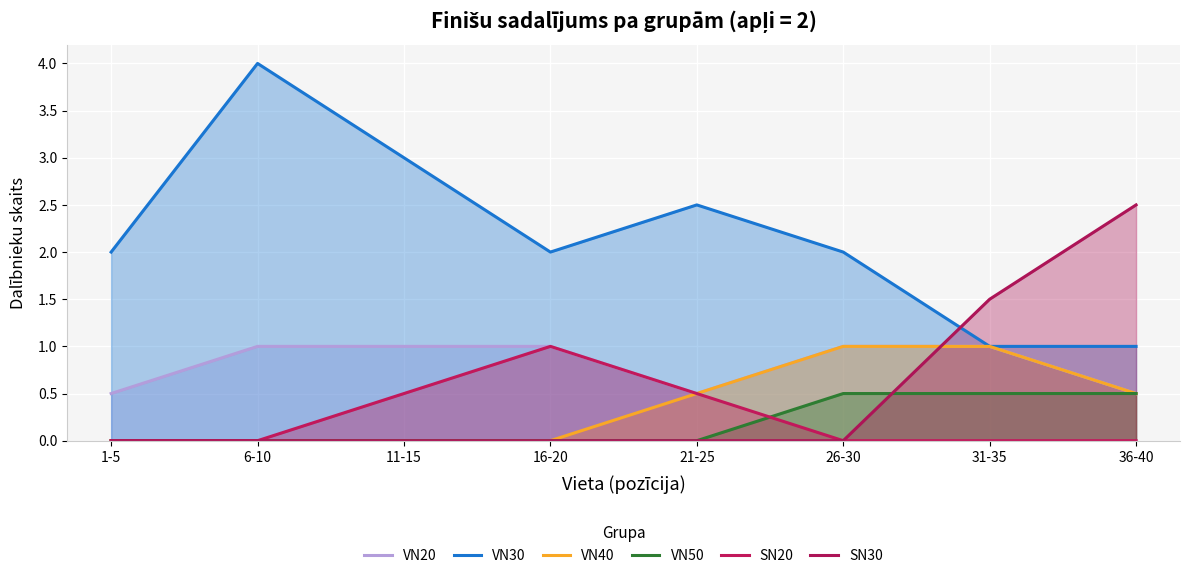

The value of VN20 at 16-20 is 1.5. True or false?

False